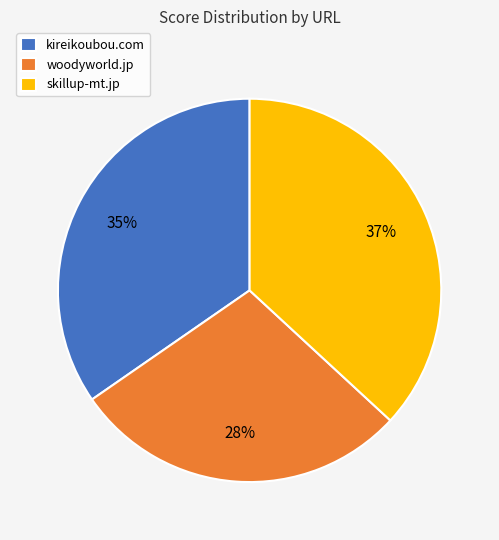

True or false: skillup-mt.jp accounts for 44% of the total.

False